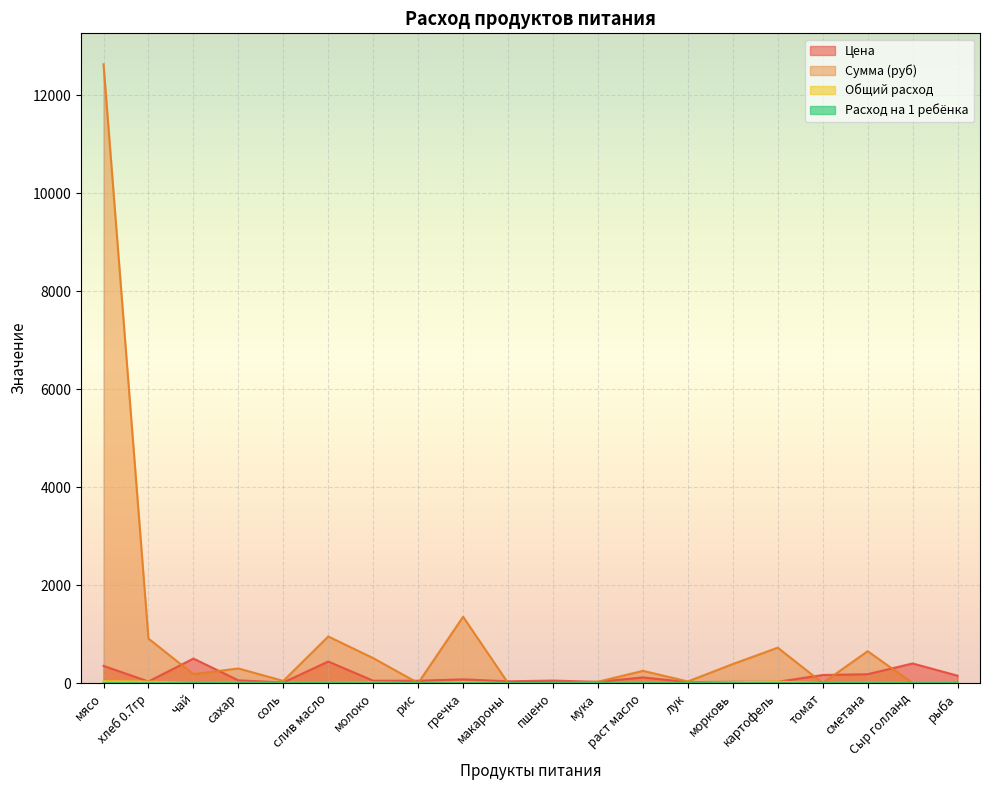

What position from the right is слив масло?

15